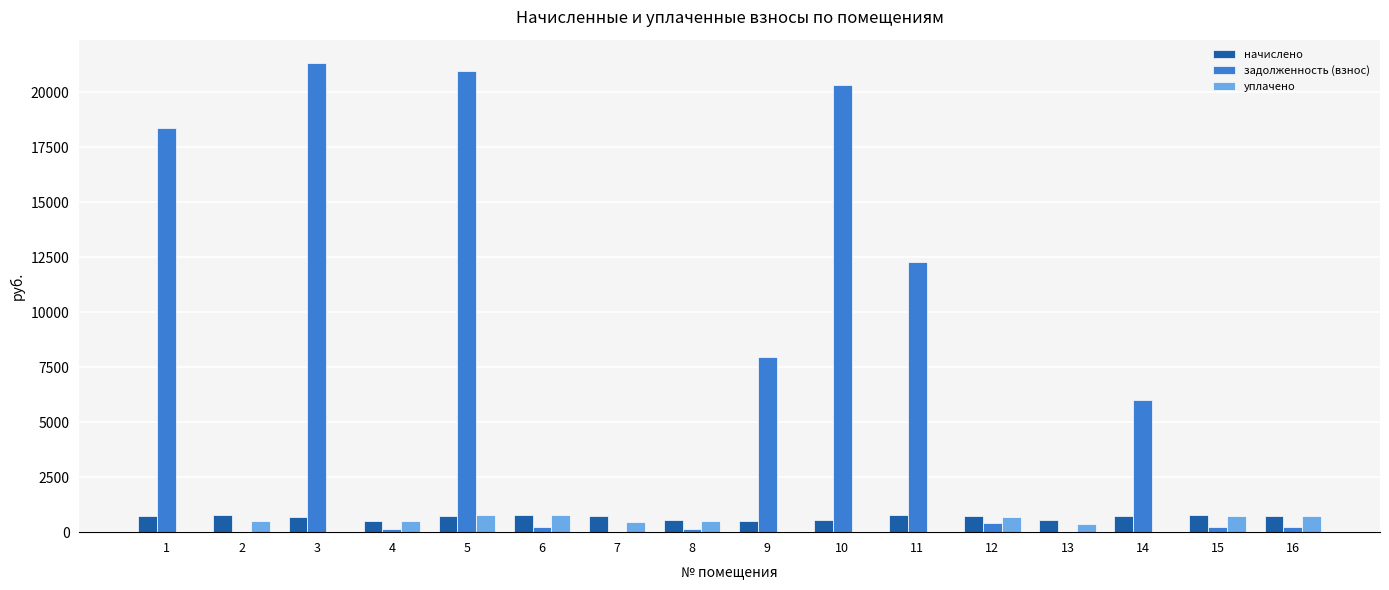

What is the greatest value displayed?

21332.0